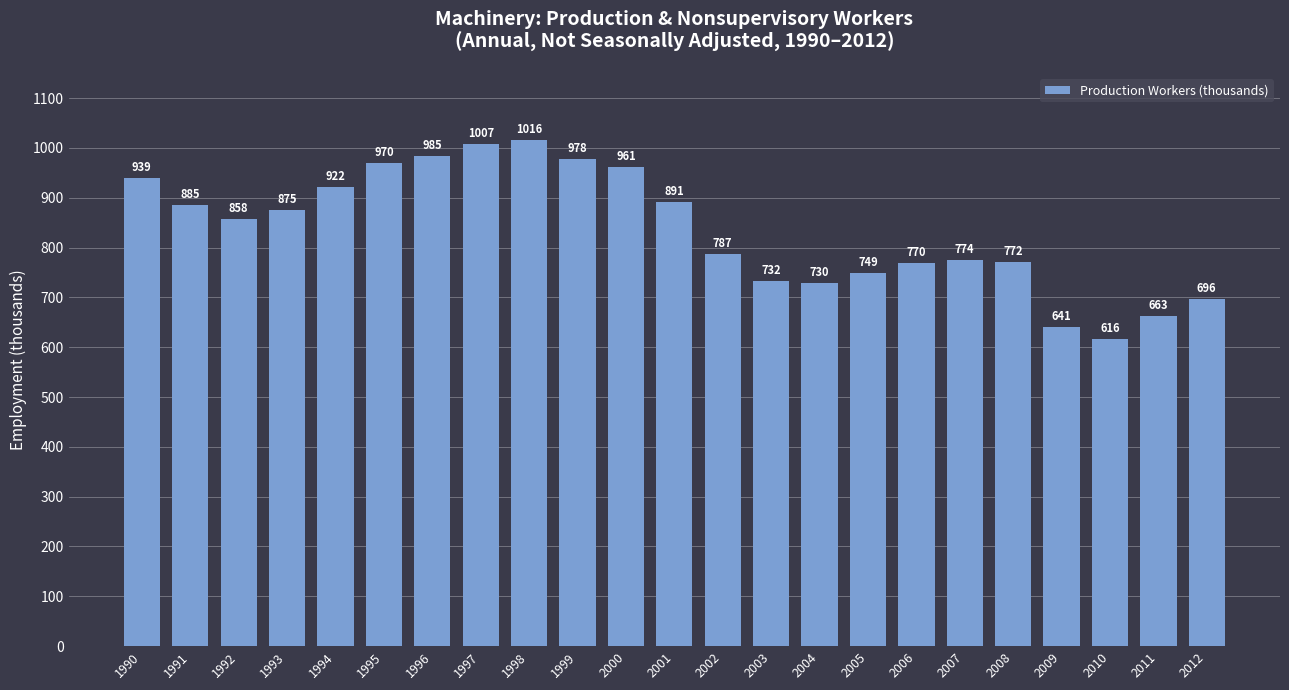

Is it true that the value at 2007 is 160.5?

False